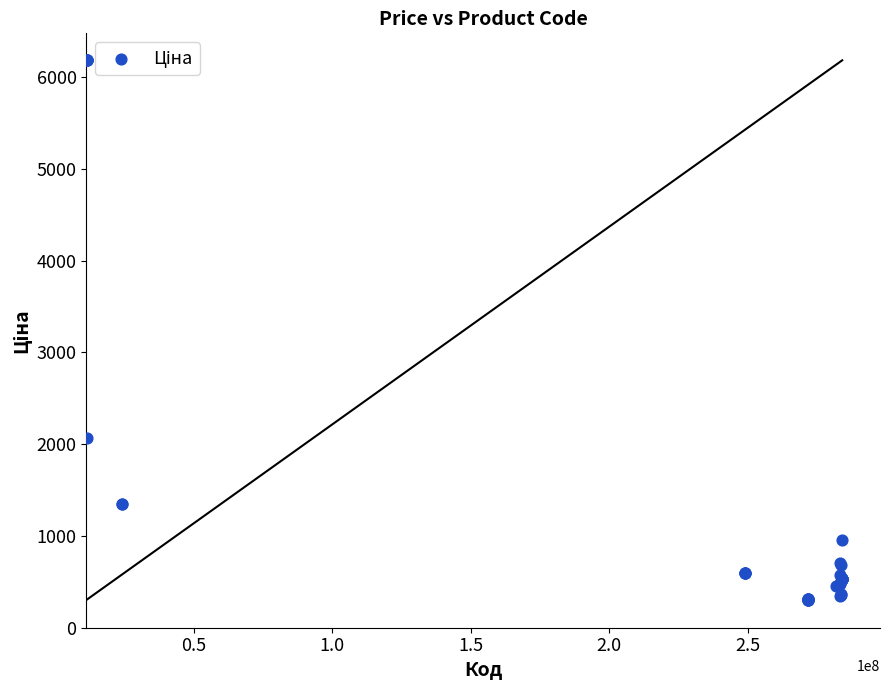

What Y value in the scatter plot is closest to 3243?

2066.2